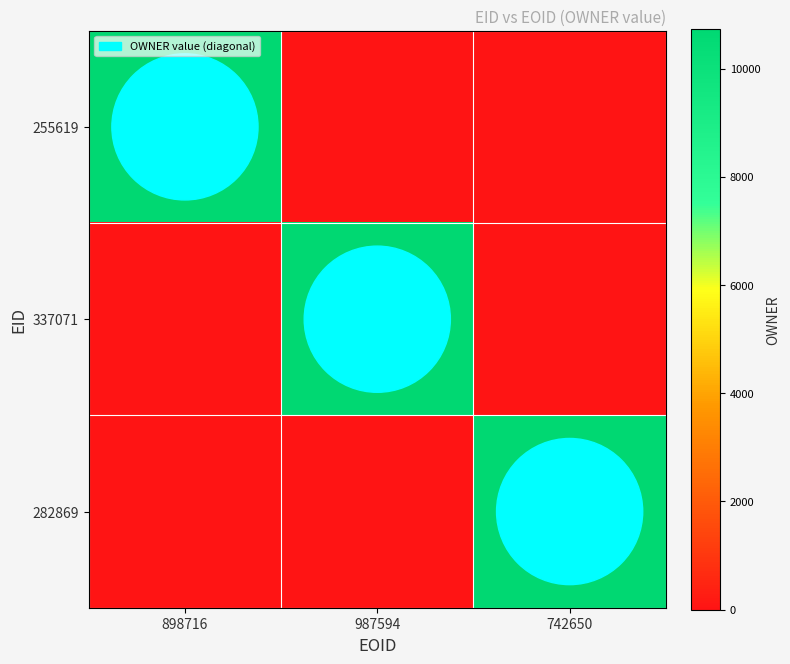

True or false: 255619 has a value of 18192 at 898716.

False